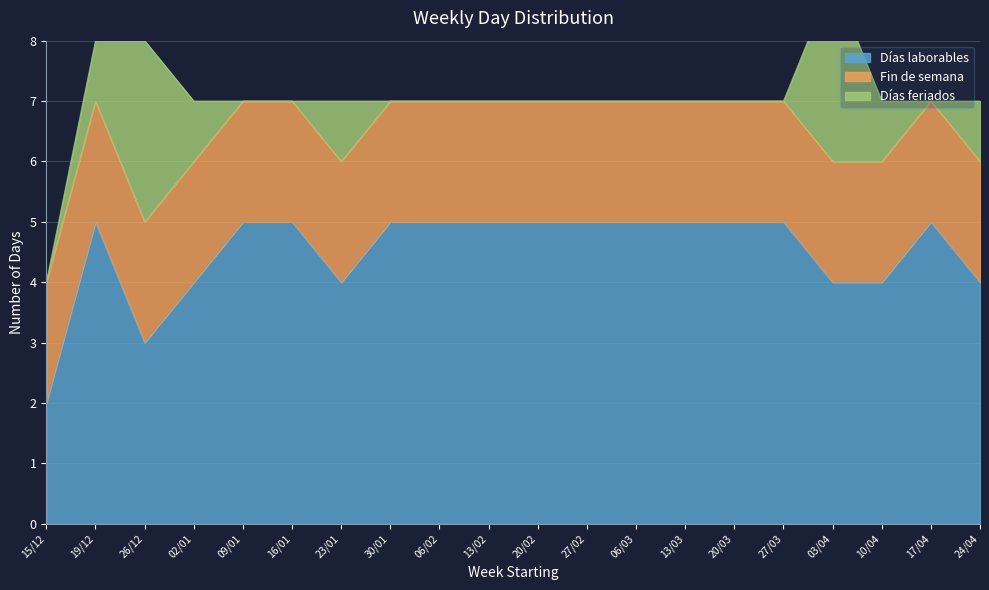

How many Días feriados values are between 0 and 1?

18